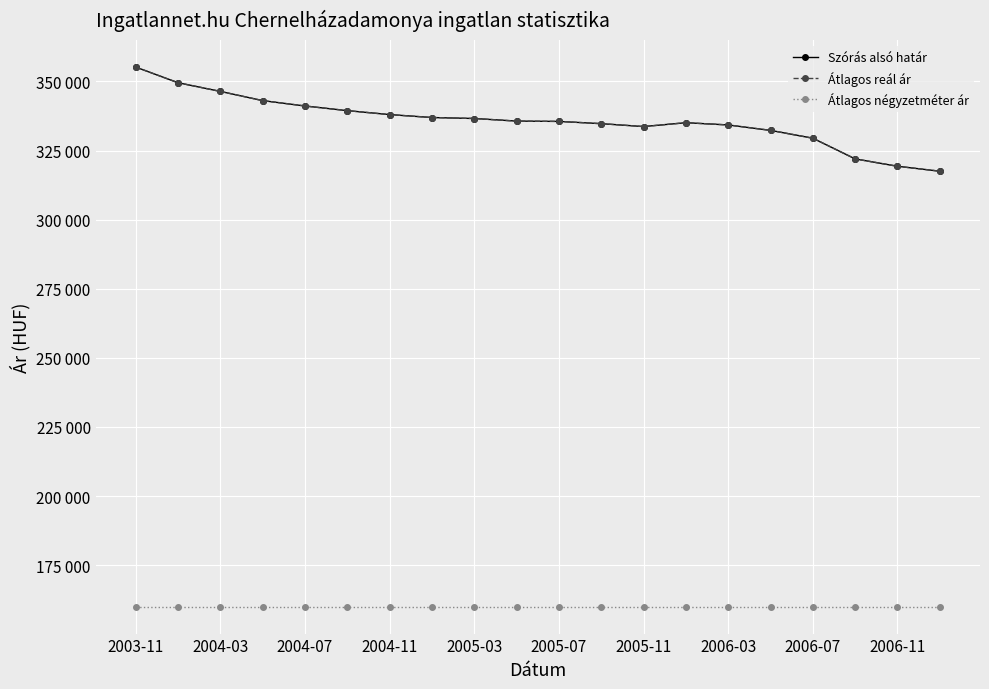

Does the chart have visible grid lines?

Yes